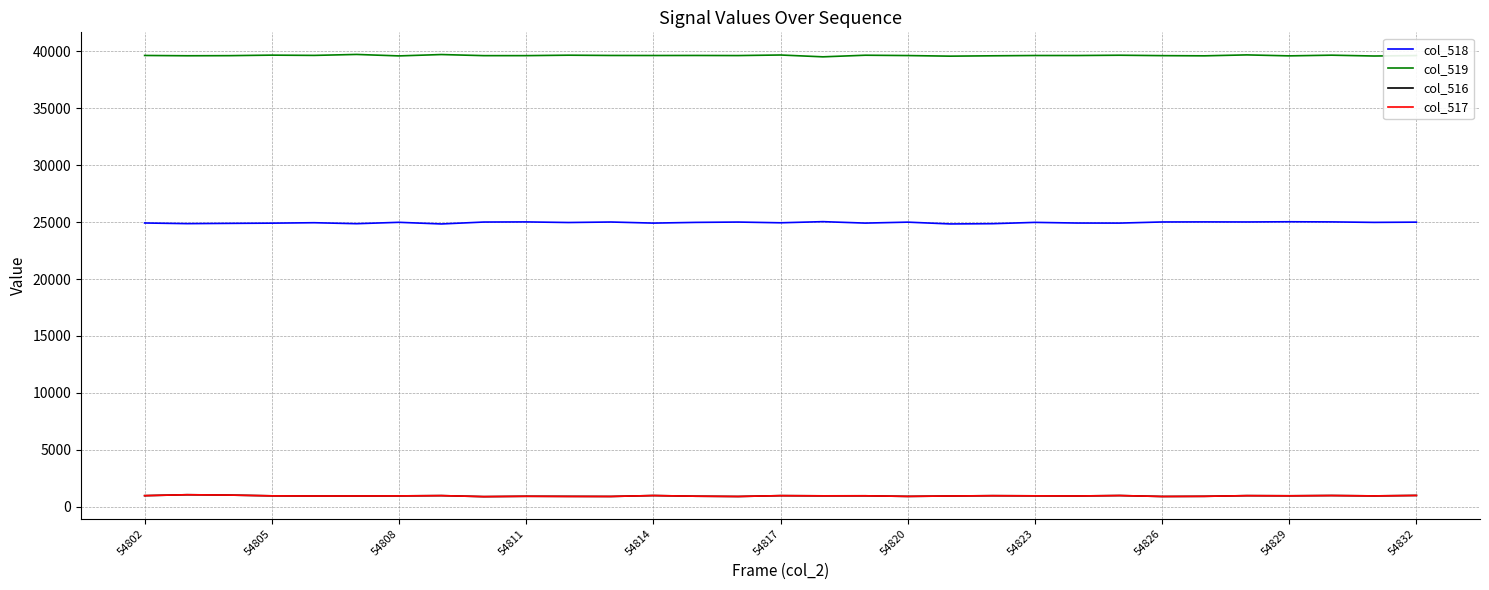

True or false: col_518 and col_517 cross at least once.

False